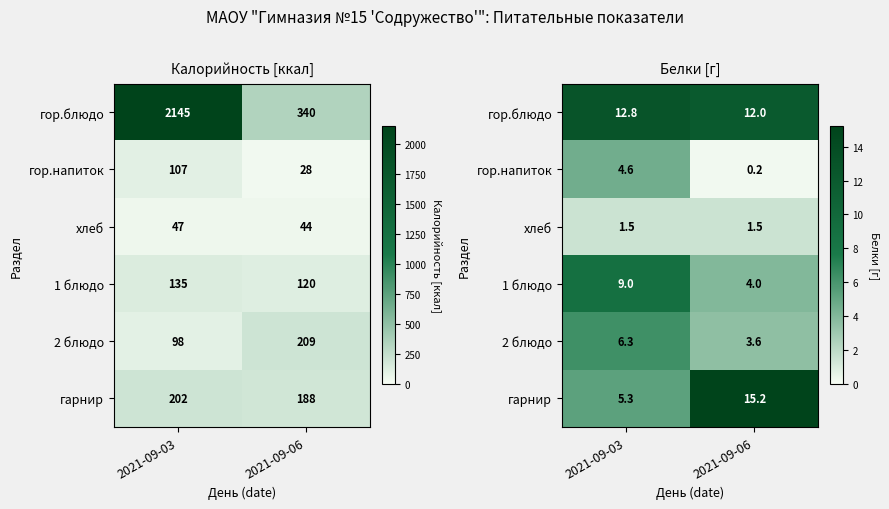

Between 2021-09-06 and 2021-09-03, which is larger?

2021-09-03